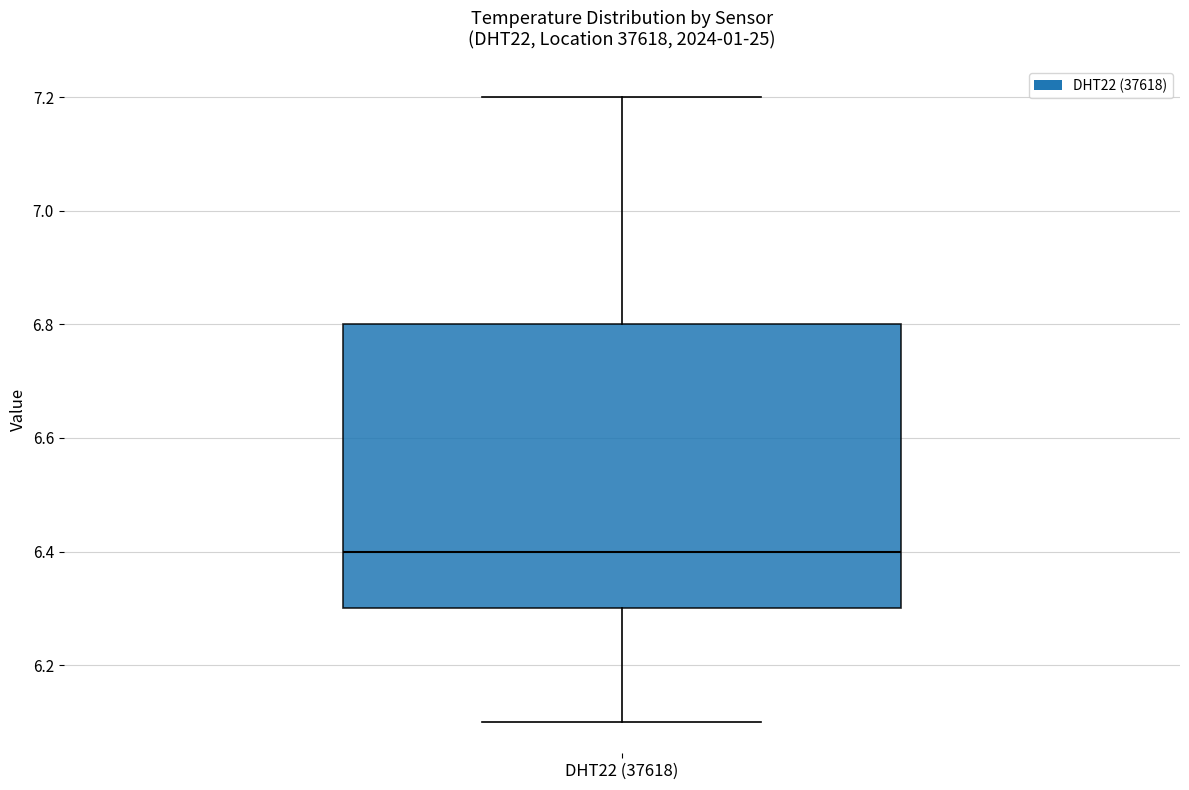

Transcribe this box plot: give where the median line is, the range the box spans, and where the two whiskers end, as read against the y-axis. The values are not printed on the chart, so give them approximately, as read against the axis.

median 6.4, box 6.3 to 6.8, whiskers 6.1 to 7.2